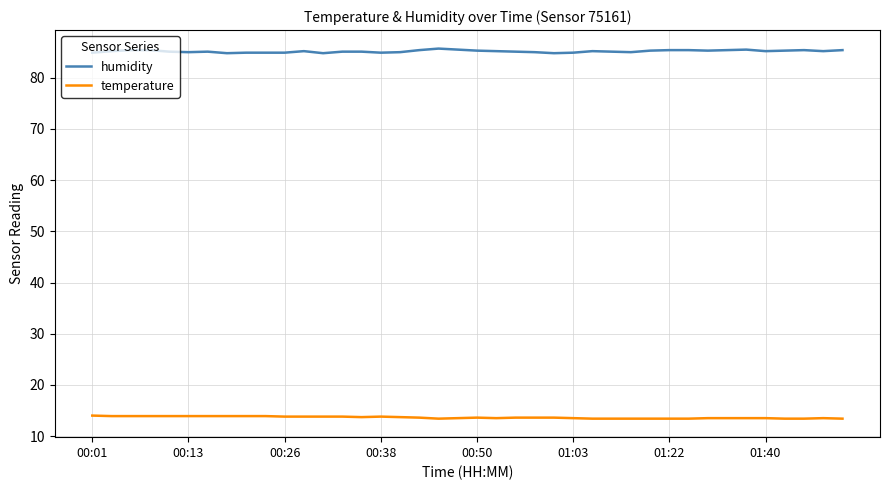

True or false: temperature and humidity cross at least once.

False